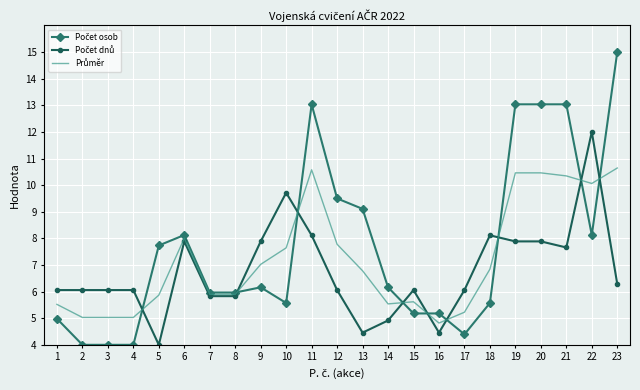

Which label corresponds to the largest value in the chart?

23